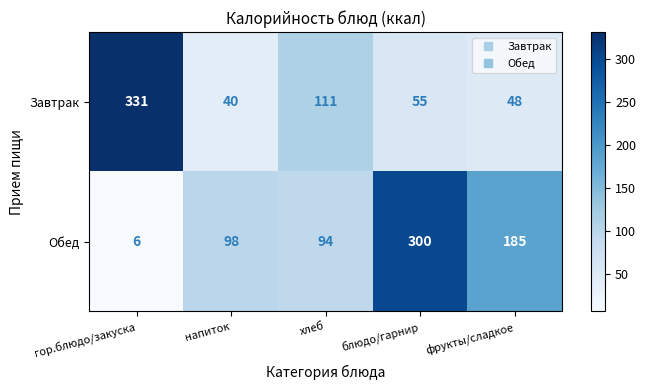

At how many categories does at least one series exceed 110?

4